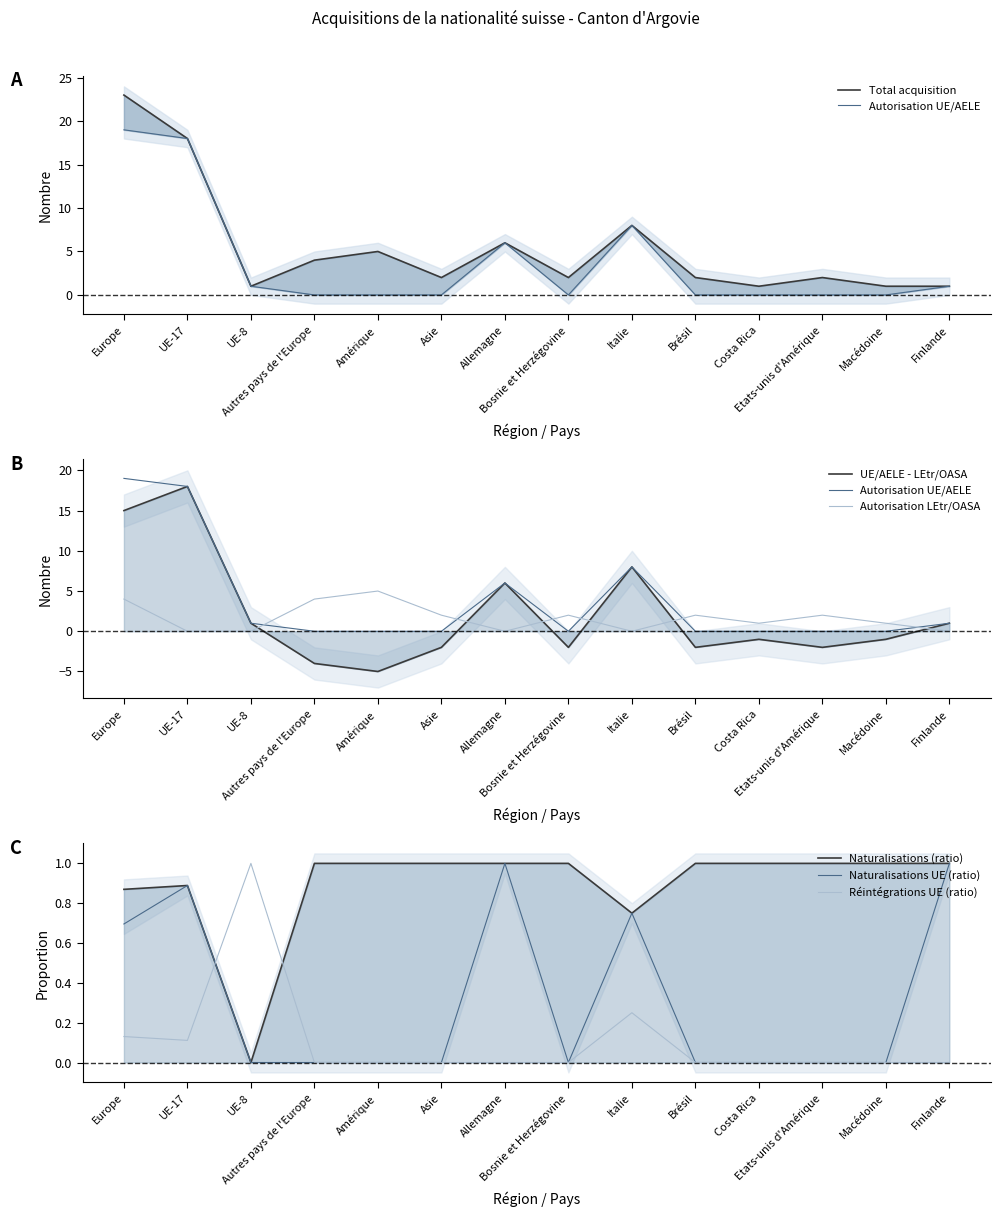

At which category does Autorisation LEtr/OASA reach its first local valley?

Allemagne